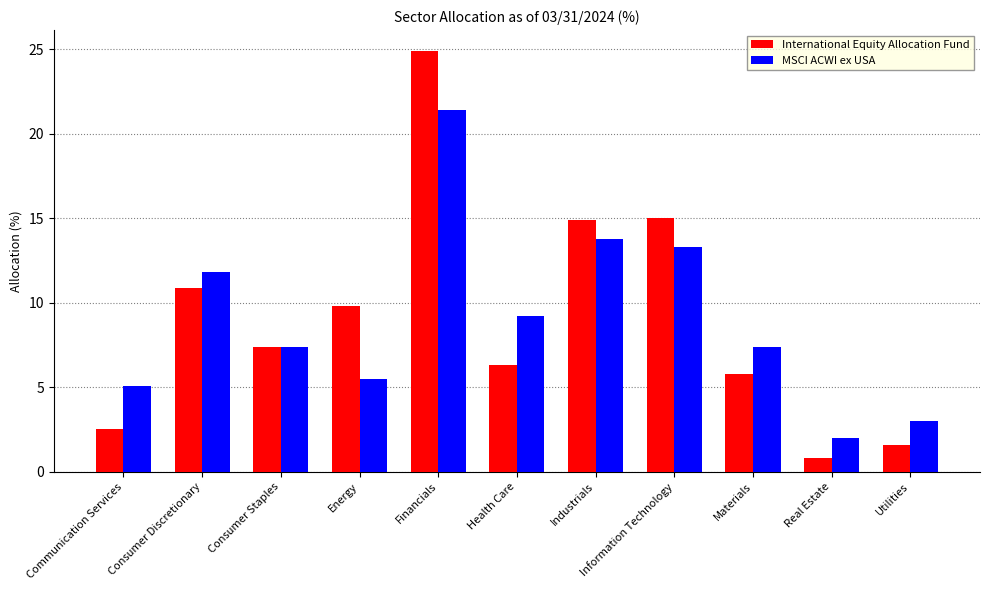

How many groups of bars are there?

11